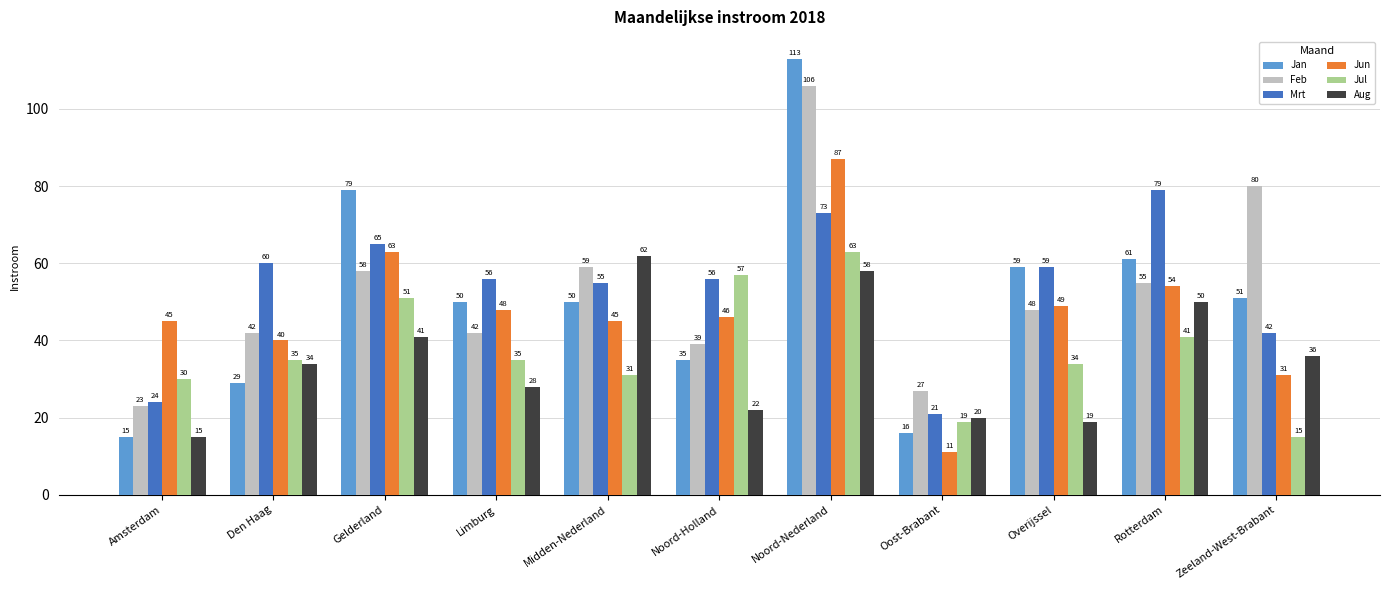

What is the total value across all series at Noord-Holland?

255